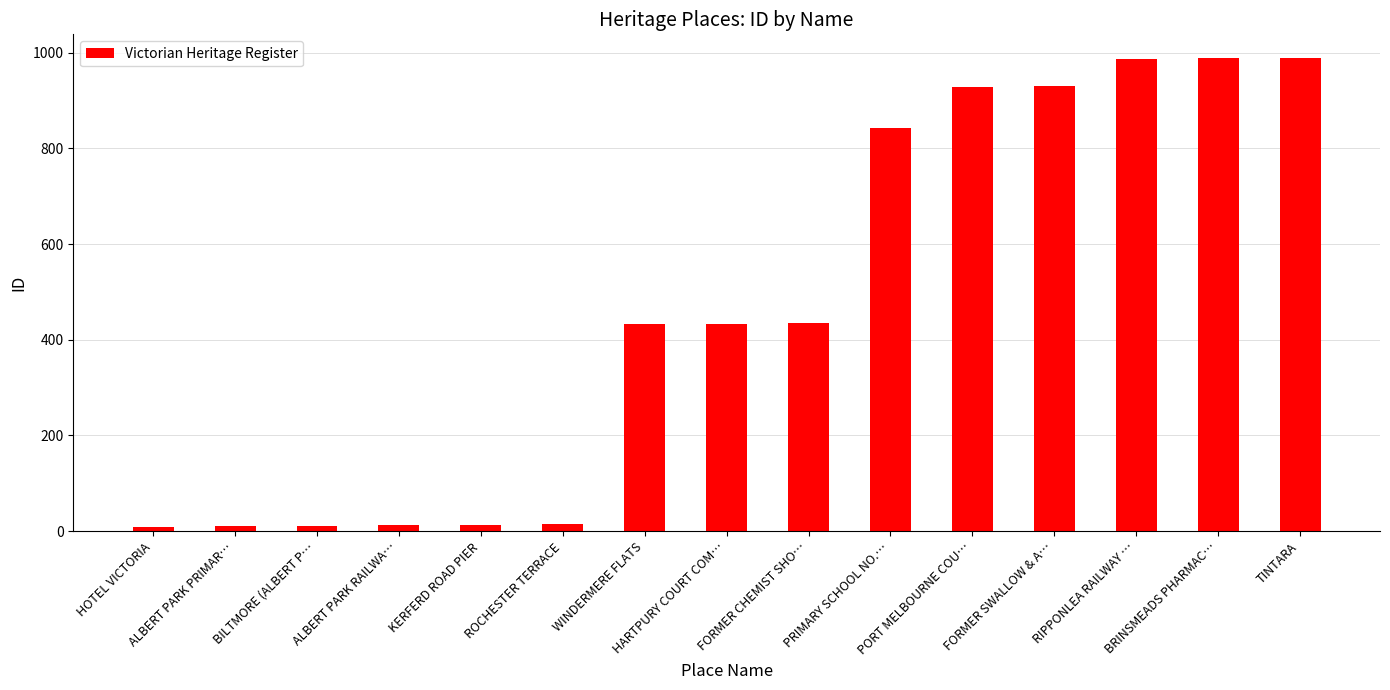

What is the difference between the maximum and minimum values?

980